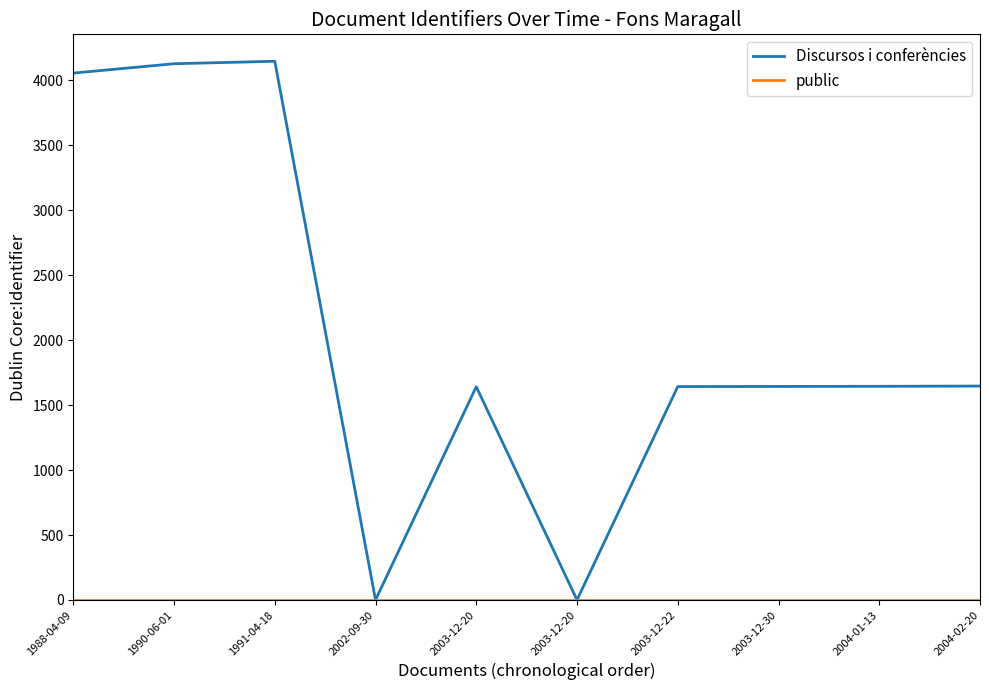

What is the total value across all series at 1991-04-18?

4149